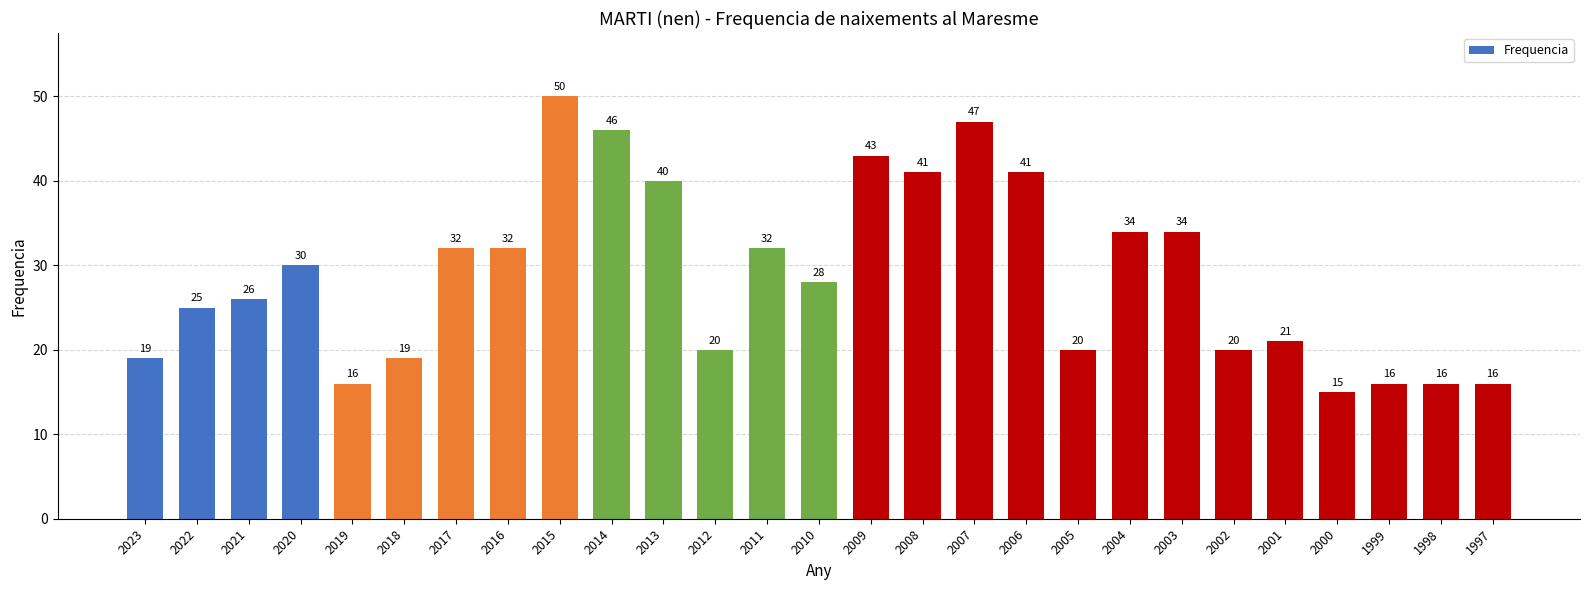

What is the approximate value at 1997, to the nearest 5?

15